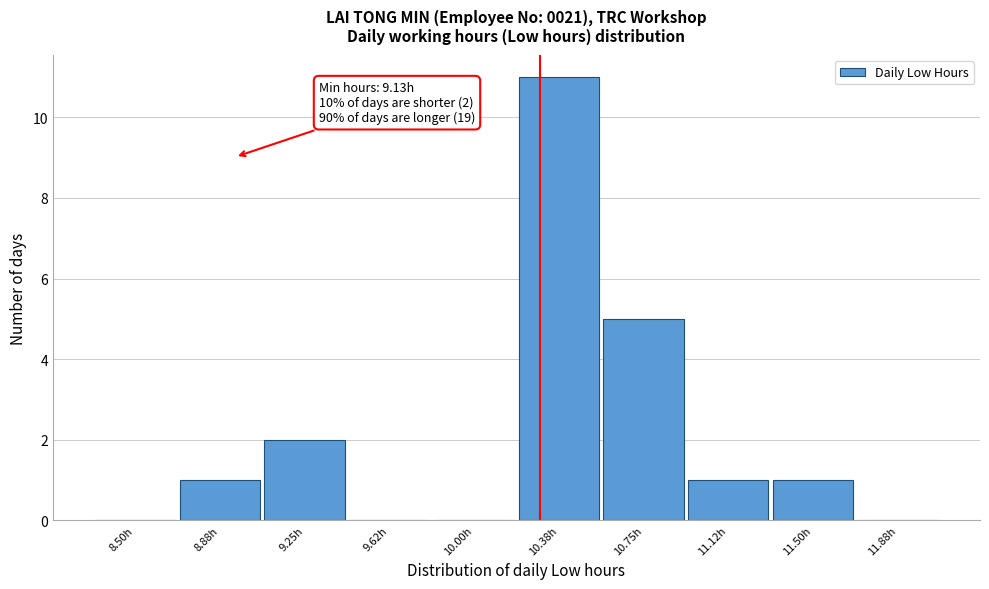

Reading left to right, extract all data points from this chart.

8.50h=0	8.88h=1	9.25h=2	9.62h=0	10.00h=0	10.38h=11	10.75h=5	11.12h=1	11.50h=1	11.88h=0